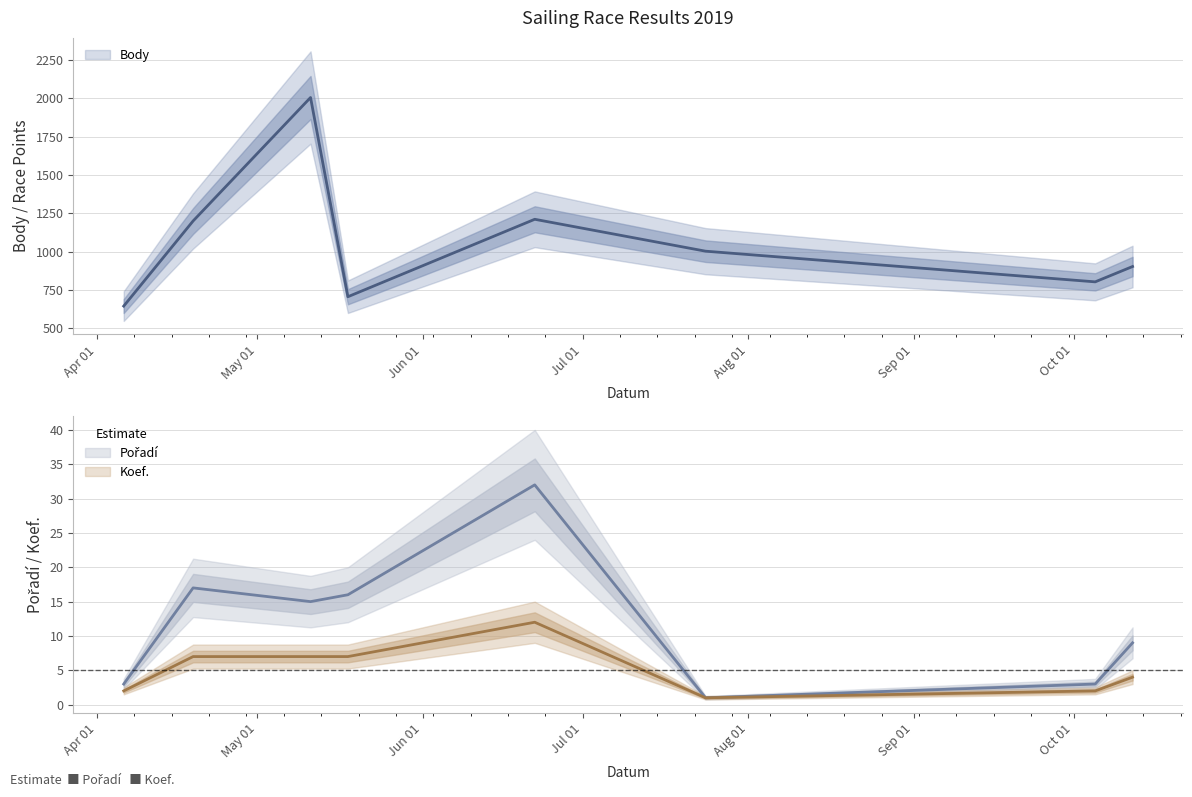

What is the sum of all Body values?

8484